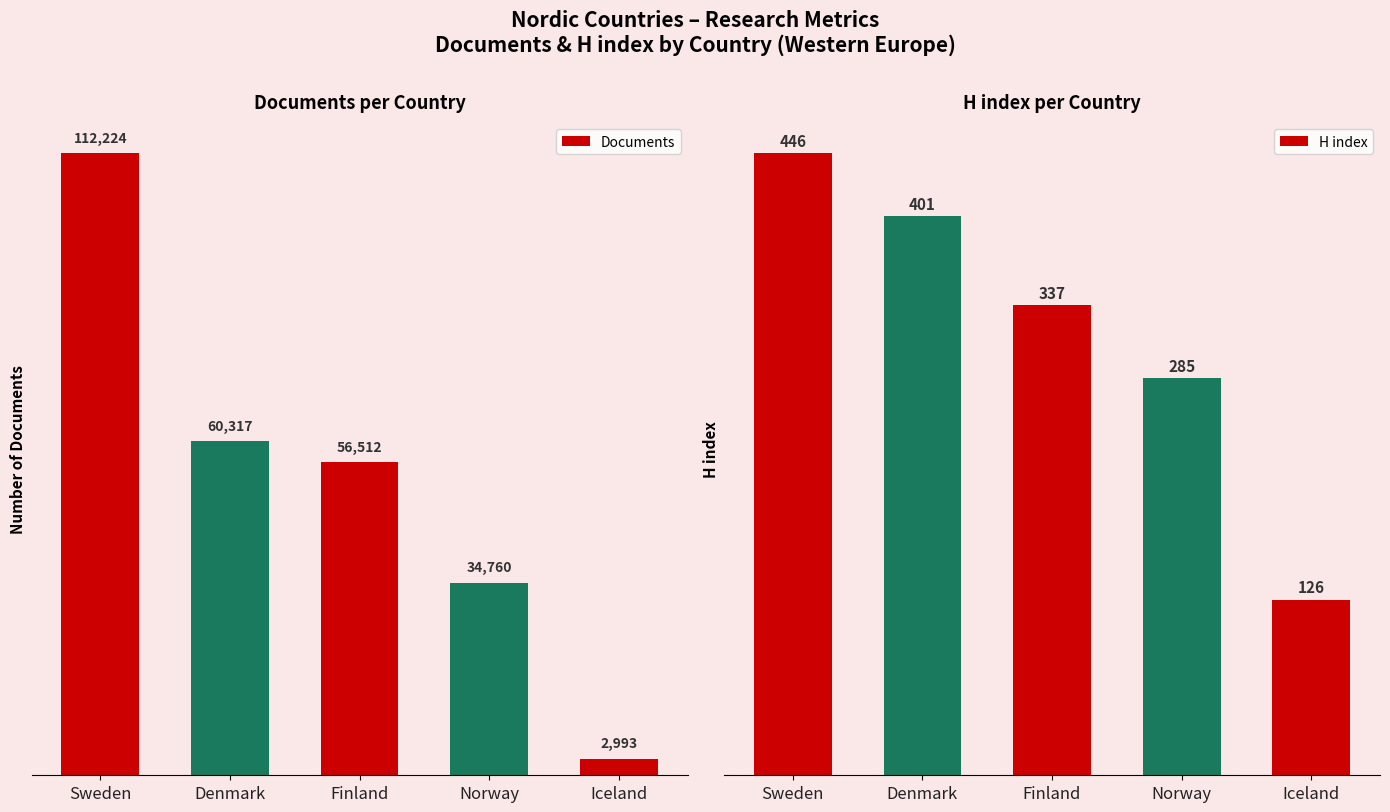

Rank the series at Sweden from lowest to highest value.

H index, Documents